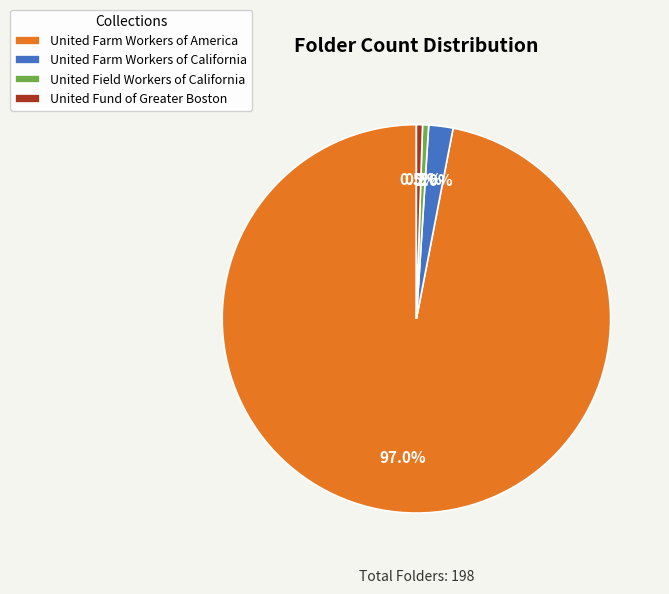

Which slice is the largest?

United Farm Workers of America